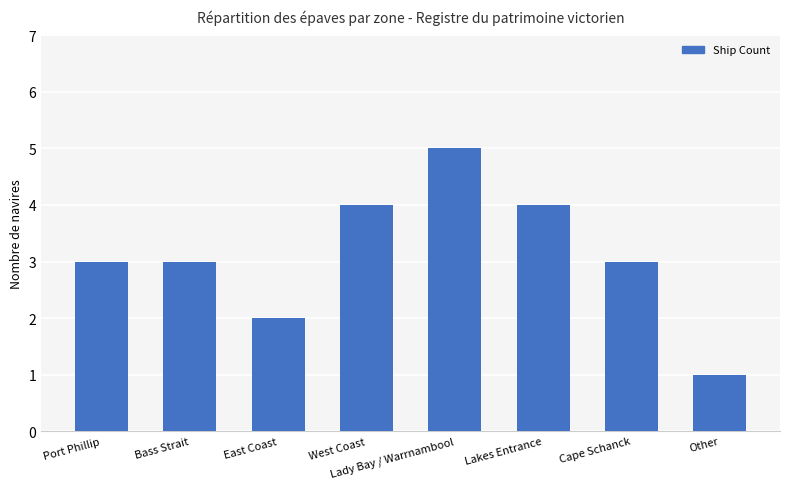

What is the label of the 1st bar from the left?

Port Phillip